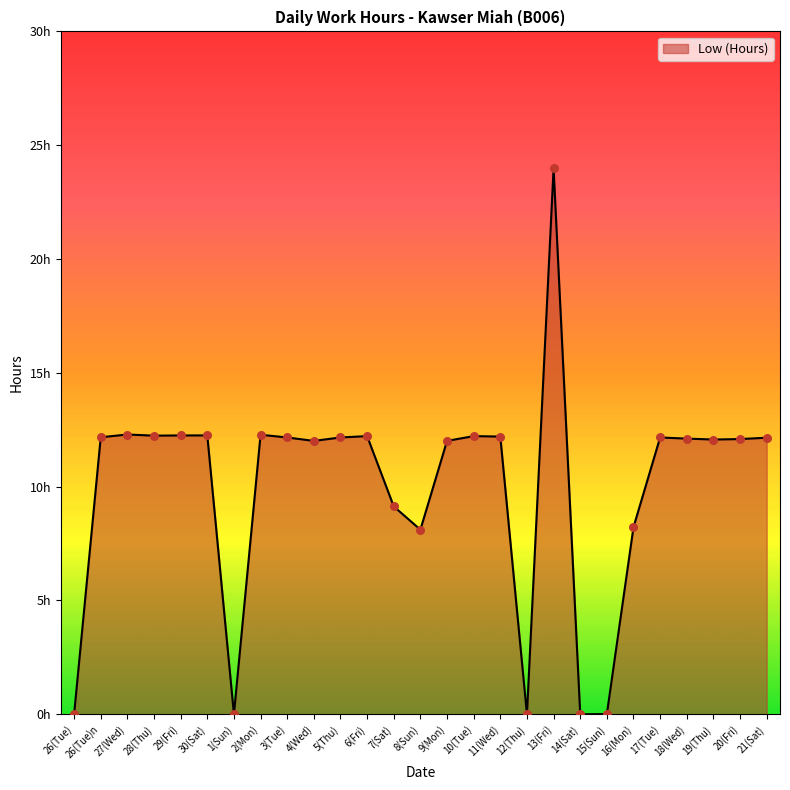

Which has a higher value, 8(Sun) or 14(Sat)?

8(Sun)